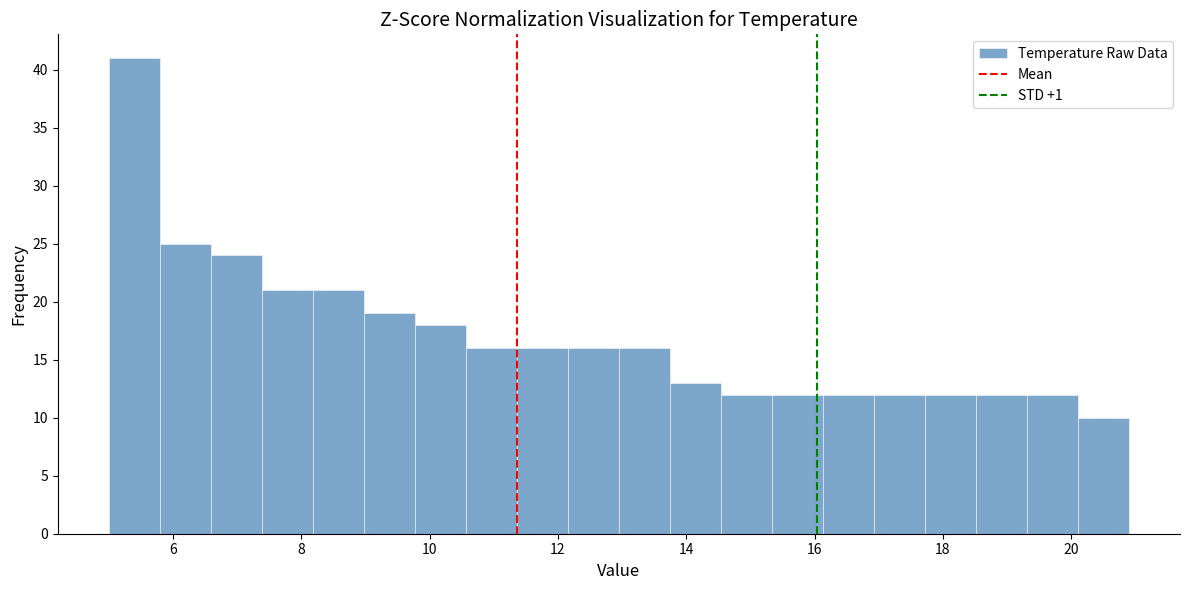

Around what value on the x-axis is the tallest bar? Give the approximate position of its centre, as read against the axis.

5.4